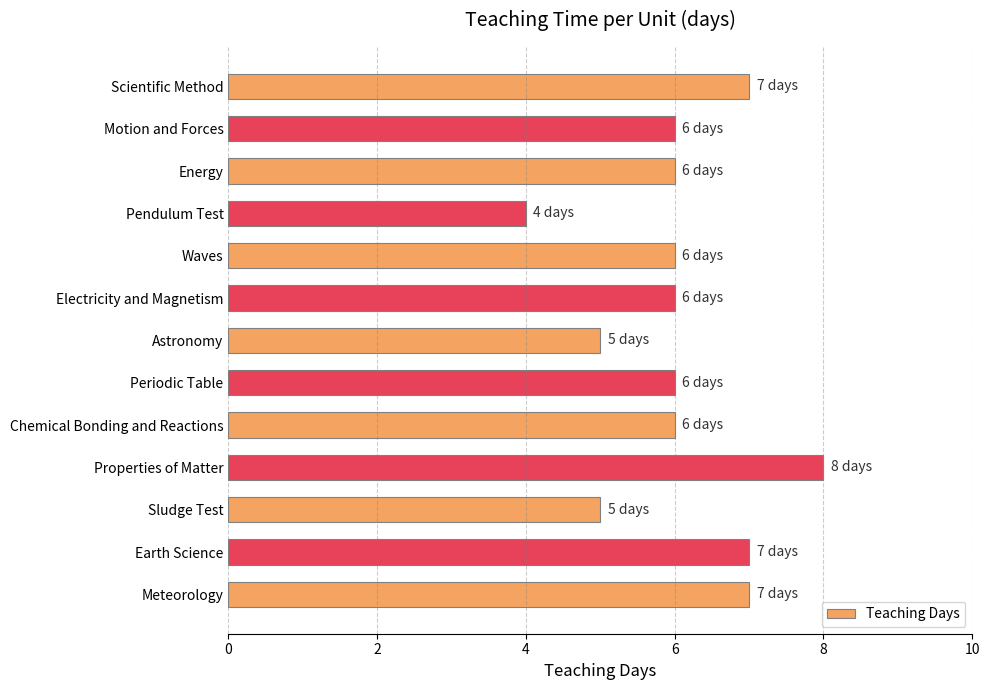

Count the number of data series in this chart.

1